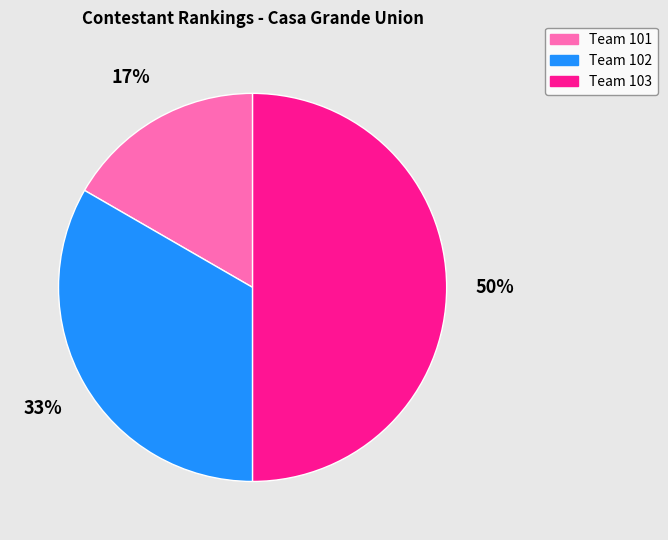

The Team 101 slice represents 17% of the pie. True or false?

True